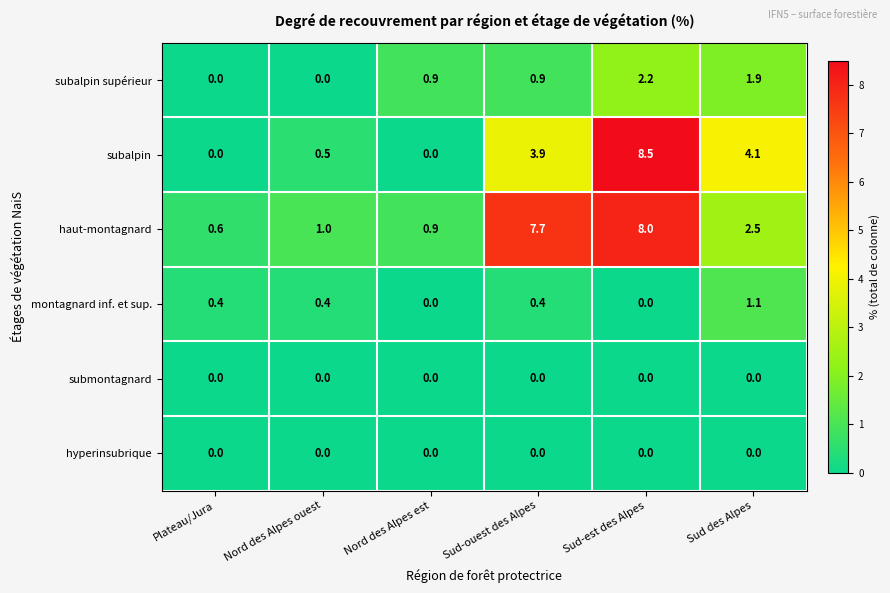

True or false: subalpin supérieur has a value of 0.6 at Sud des Alpes.

False